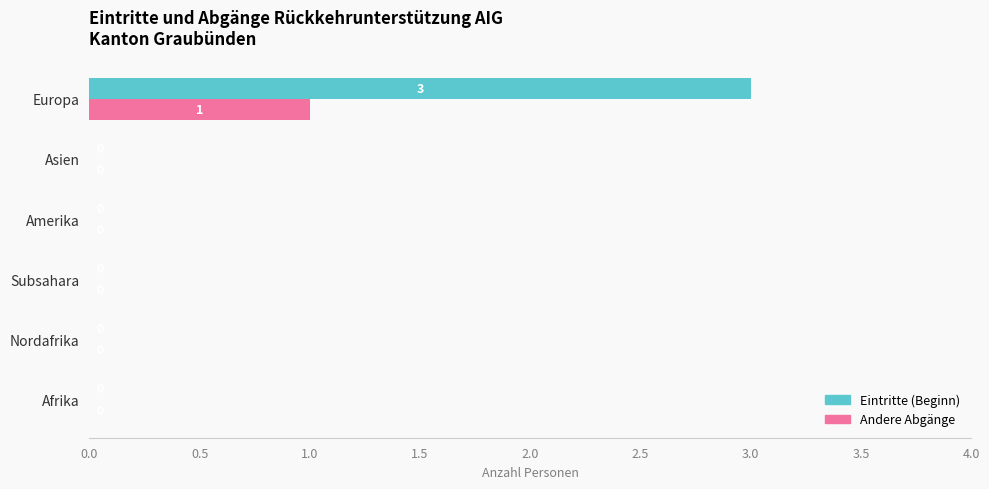

Which label corresponds to the largest value in the chart?

Europa